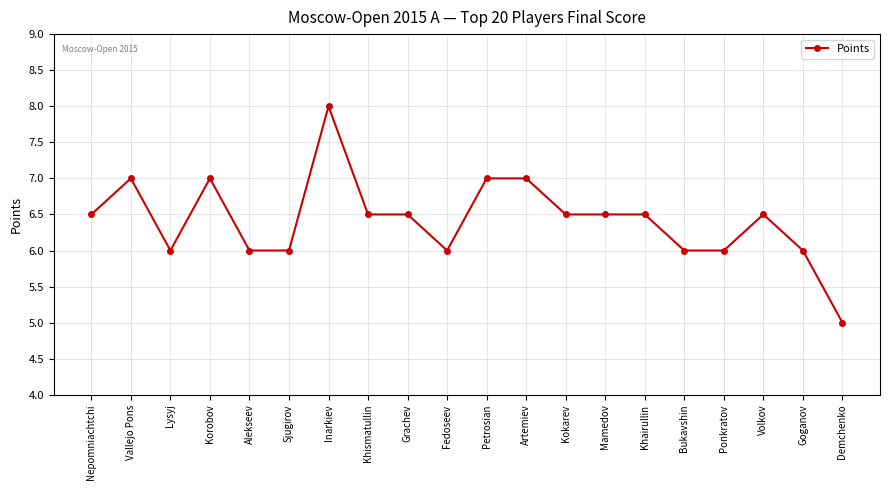

Approximately how many times larger is the value at Volkov compared to Fedoseev?

1.1